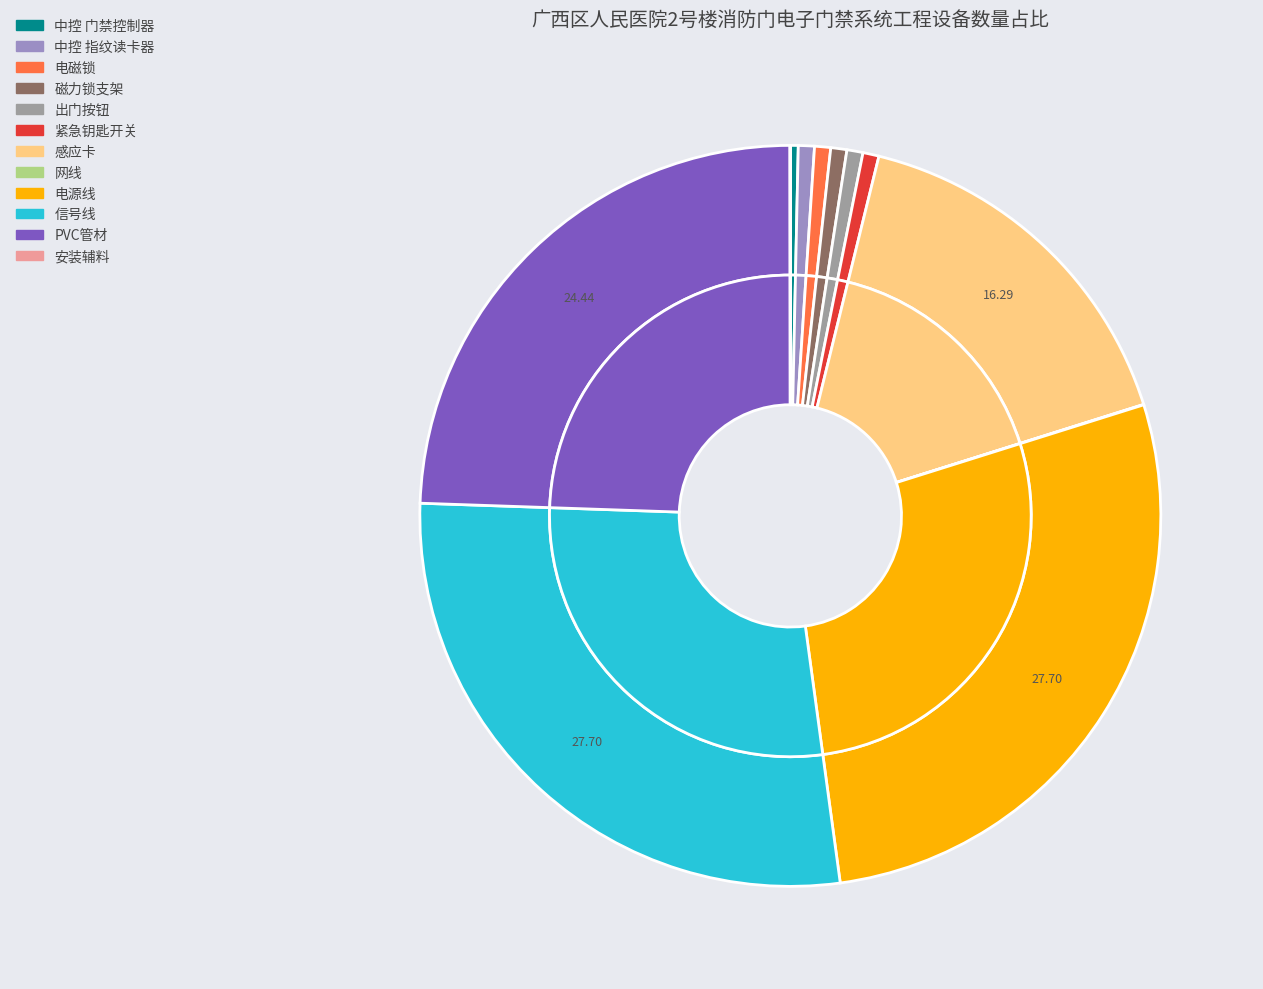

Which category has the smallest portion of the pie?

网线